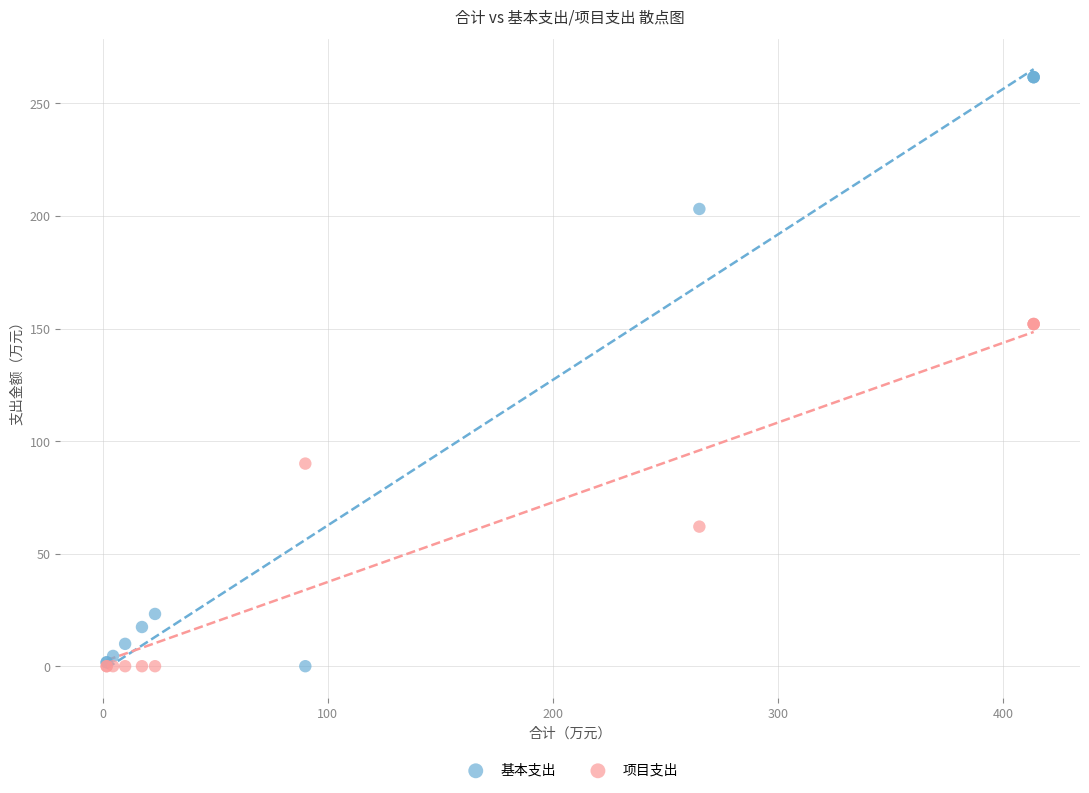

Which series has the largest Y range (max minus min)?

基本支出